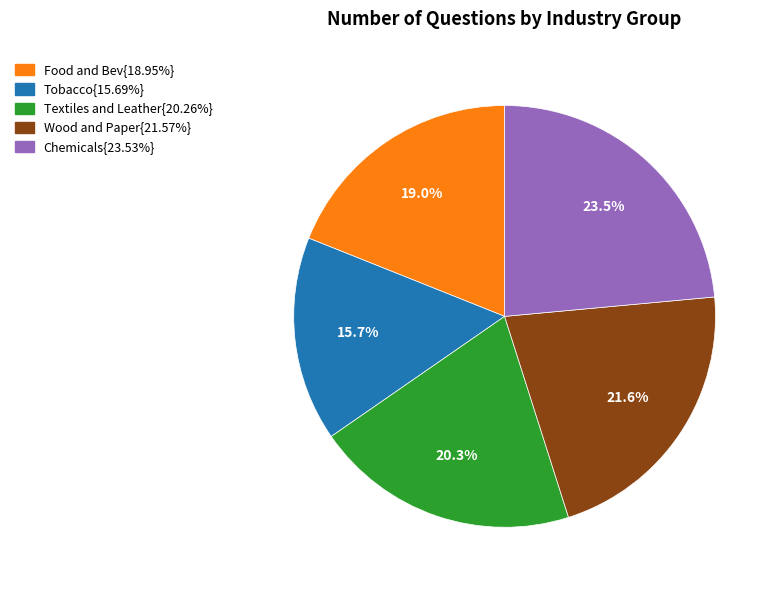

Is there any slice that represents more than half of the pie?

No